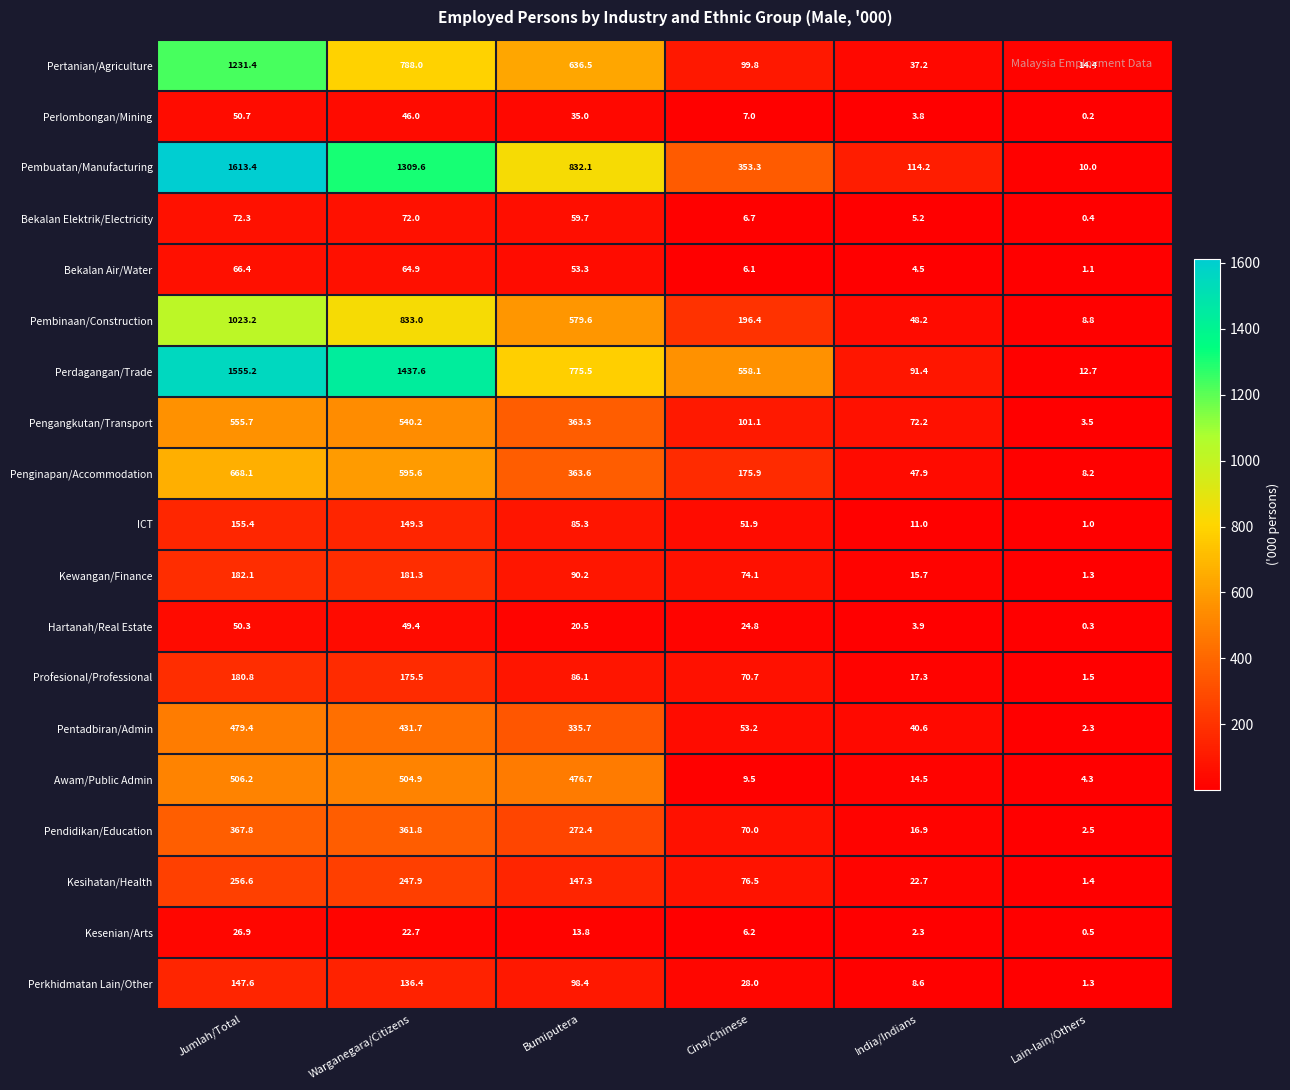

The value of Awam/Public Admin at Jumlah/Total is 506.2. True or false?

True